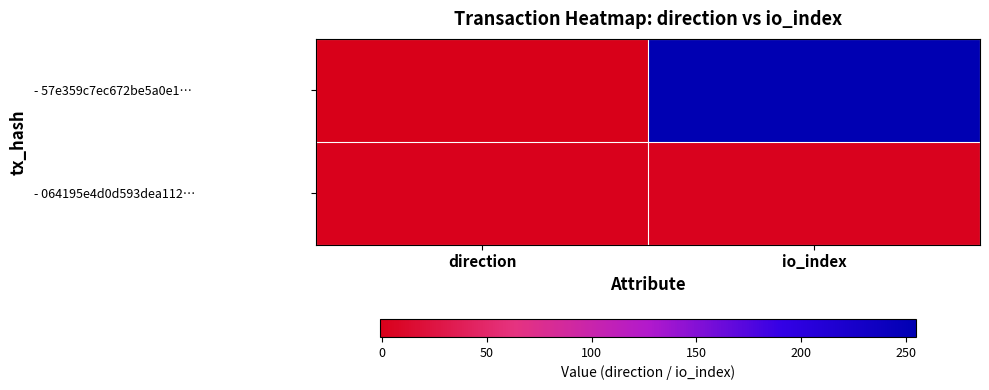

What is the minimum value shown in the chart?

-1